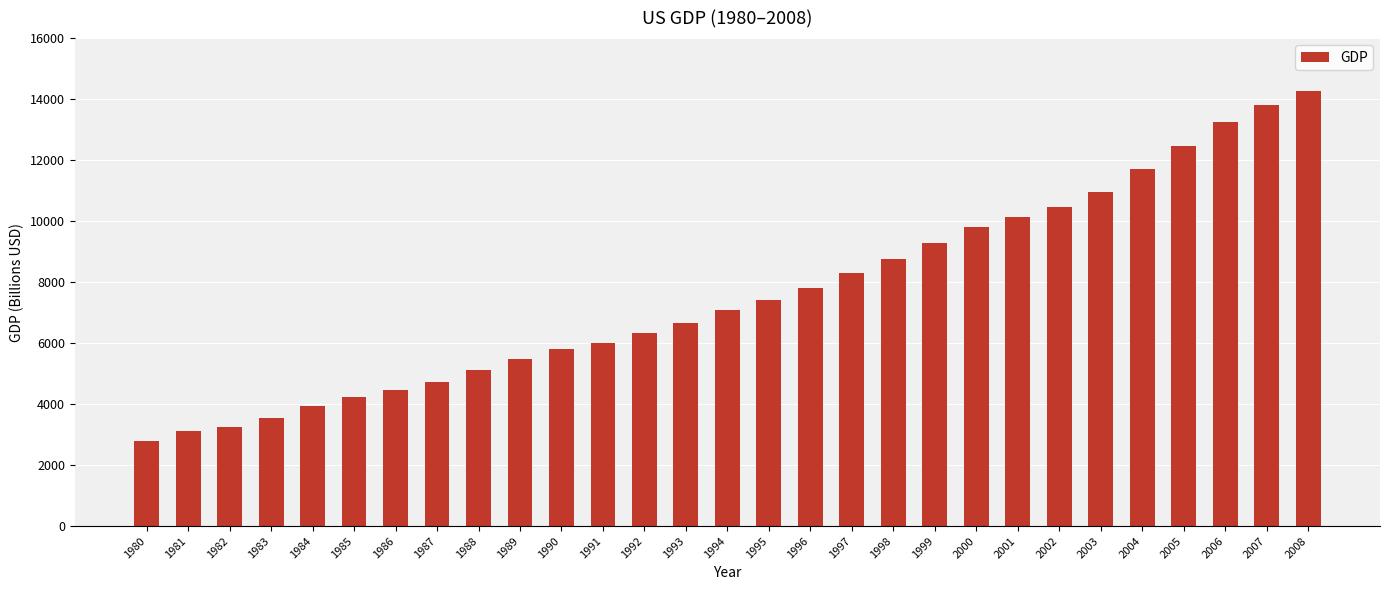

The chart shows a value of 7474.3 at 1985. True or false?

False